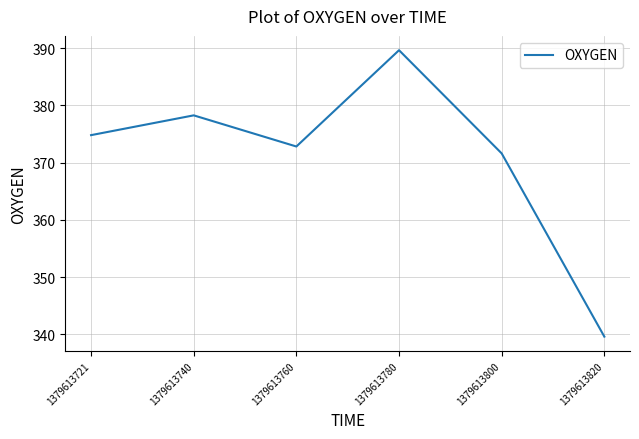

What is the greatest value displayed?

389.6